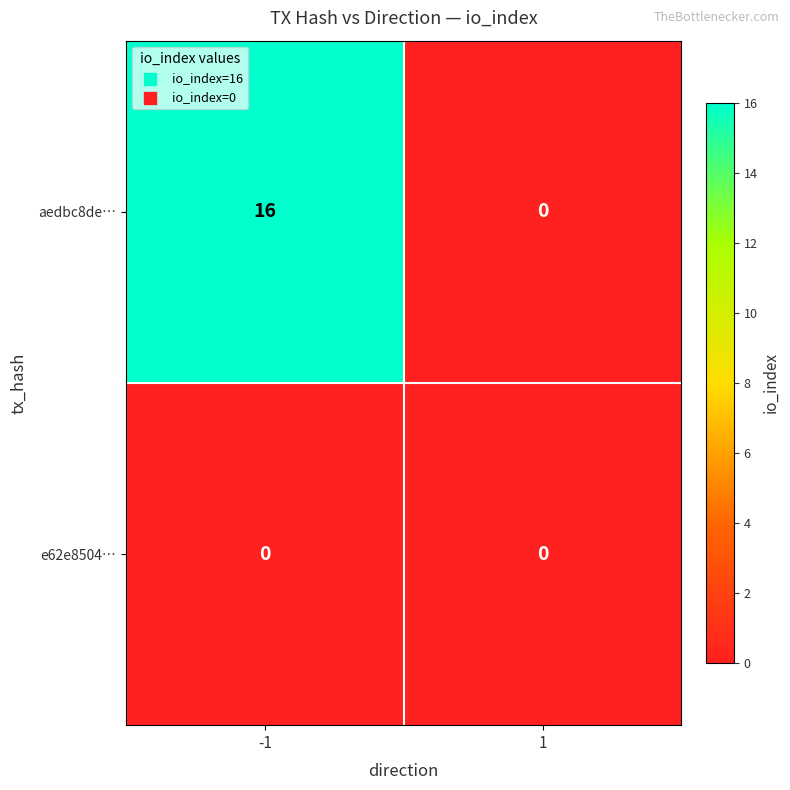

List the series in order of their peak value, lowest first.

e62e8504…, aedbc8de…